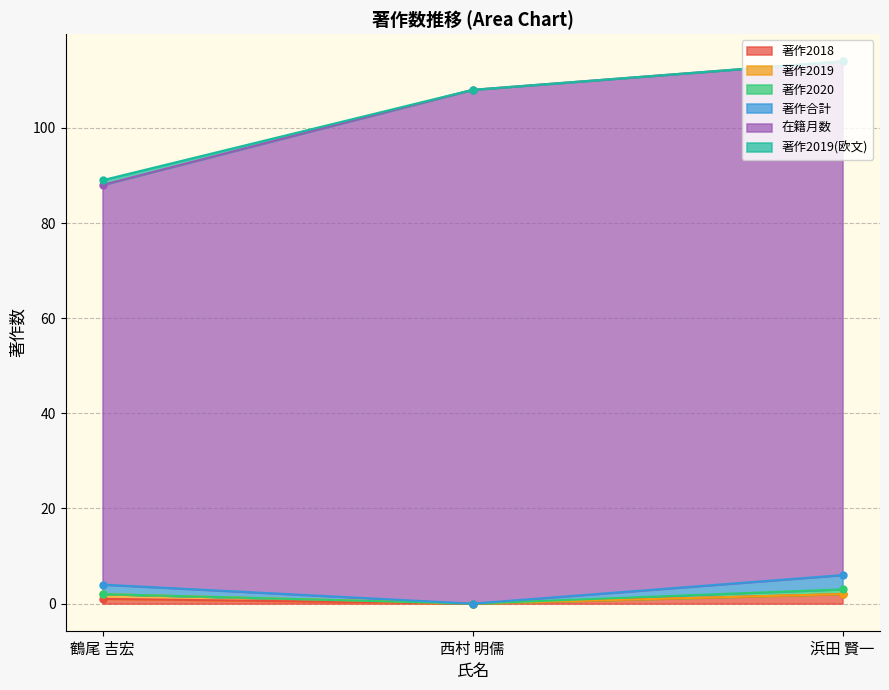

The 著作2019(欧文) series shows 0 at 浜田 賢一. True or false?

False